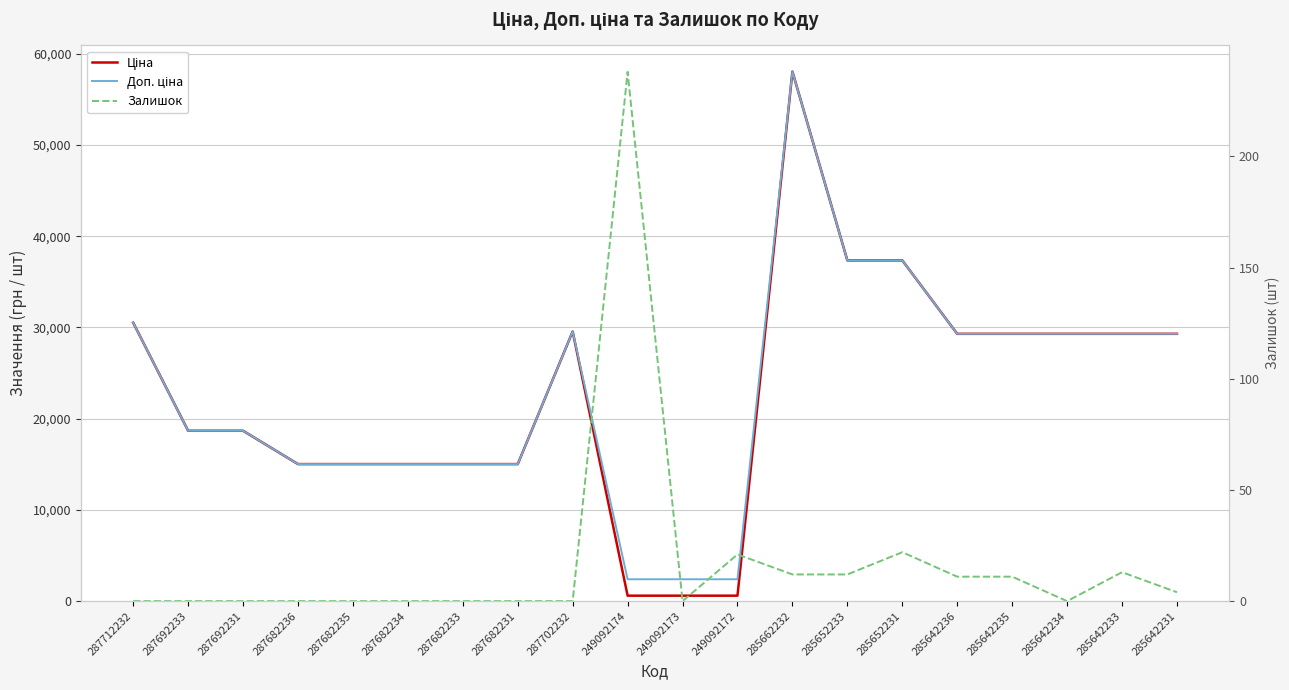

List the labels in order of Доп. ціна value, smallest first.

249092174, 249092173, 249092172, 287682236, 287682235, 287682234, 287682233, 287682231, 287692233, 287692231, 285642236, 285642235, 285642234, 285642233, 285642231, 287702232, 287712232, 285652233, 285652231, 285662232